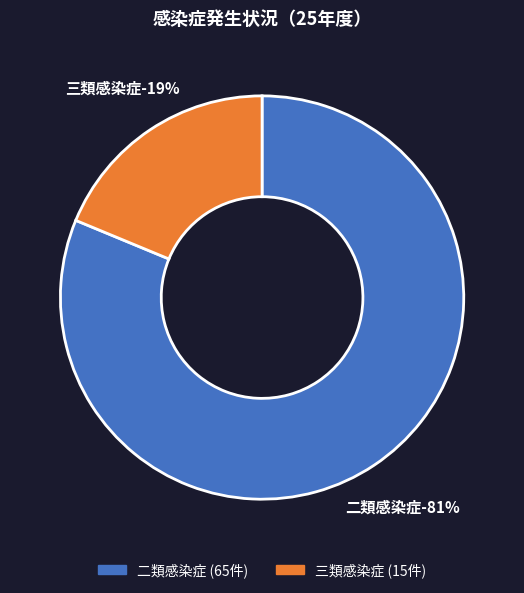

To the nearest percent, what is the average slice percentage?

50%